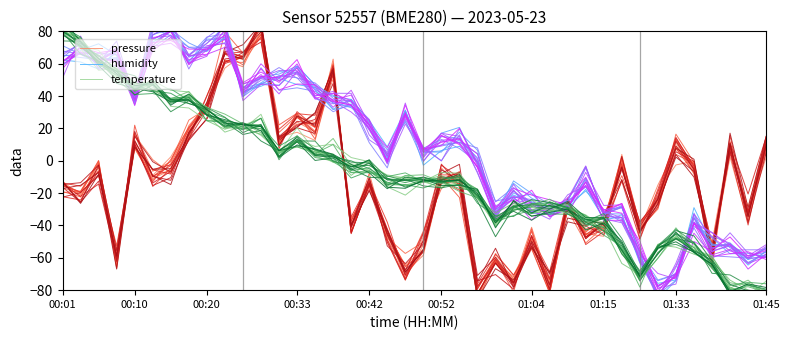

Reading right to left, list all the values displayed in this chart.

pressure: 10.8	-38.2	2.2	-57.5	-8.4	11.2	-29.2	-42.6	3.9	-41.4	-46.0	-29.5	-74.6	-53.3	-75.7	-62.6	-85.7	-9.5	-10.6	-46.9	-73.8	-50.4	-12.3	-45.0	54.4	12.6	17.6	14.6	78.1	62.5	66.5	31.3	20.6	2.4	-9.0	12.5	-54.8	-3.6	-22.4	-13.8
humidity: -55.6	-64.5	-52.8	-51.9	-29.0	-73.7	-75.8	-61.7	-35.1	-35.7	-17.7	-29.9	-33.4	-25.7	-21.2	-30.3	-0.5	8.9	6.3	-2.8	31.2	8.6	24.8	37.9	39.8	45.3	47.1	50.9	46.0	42.9	75.6	68.0	64.4	80.1	75.3	37.9	68.6	56.6	61.1	62.3
temperature: -81.3	-82.7	-78.7	-63.5	-52.8	-48.7	-54.7	-72.0	-56.6	-34.3	-36.6	-33.1	-28.3	-24.5	-27.7	-39.6	-23.6	-13.3	-16.3	-13.0	-10.6	-8.8	-3.1	-2.0	-1.1	5.9	20.4	4.9	26.2	22.0	21.1	33.2	39.7	36.3	44.4	47.5	50.8	63.7	75.1	82.0